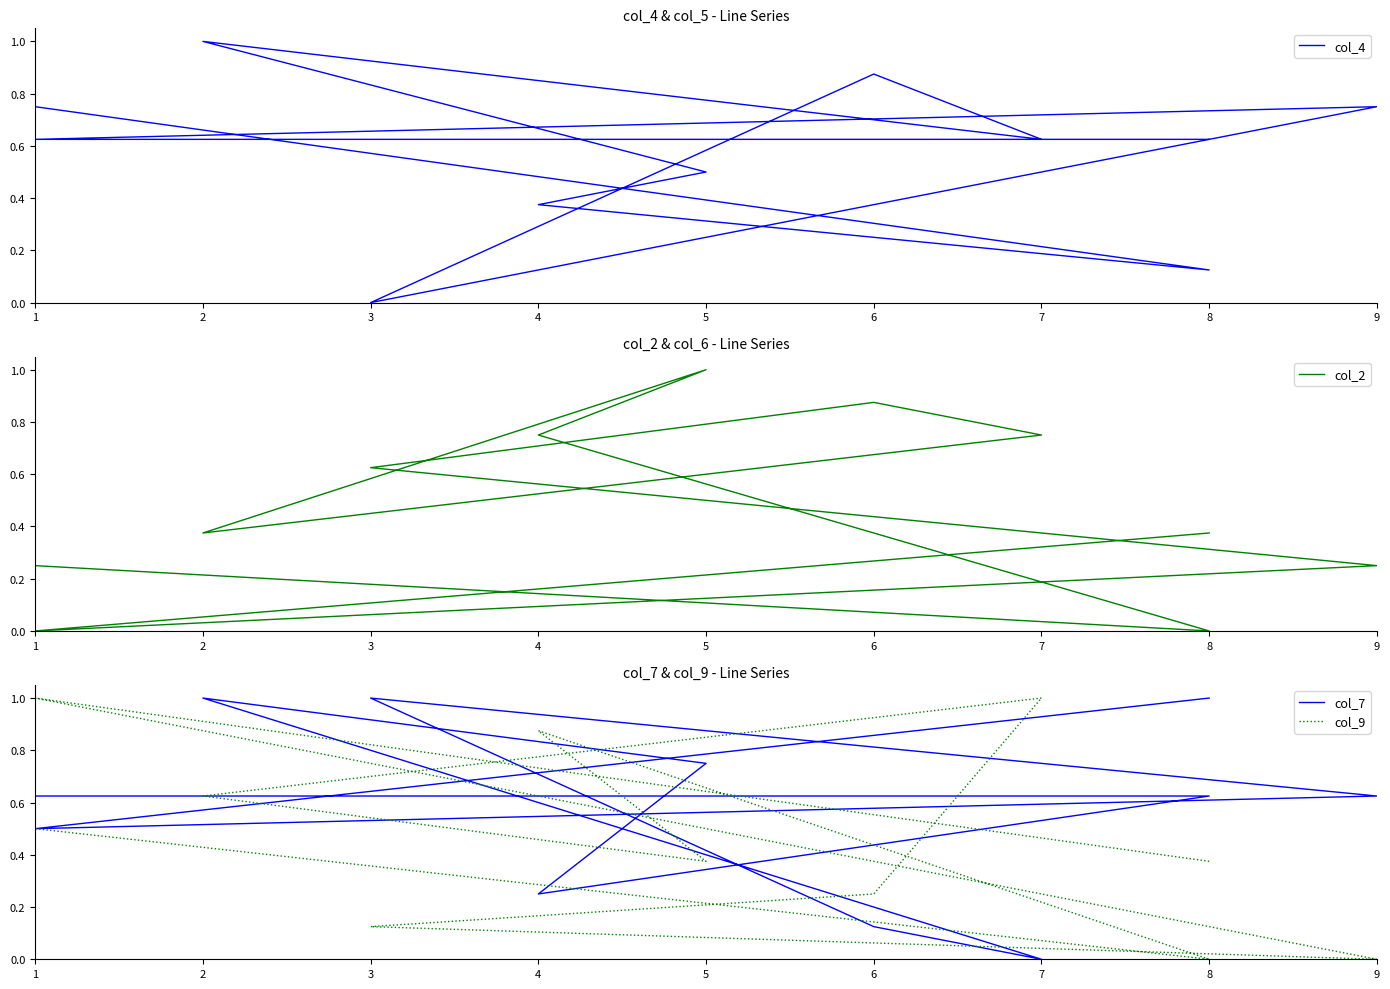

What is the average value of the col_2 series?

0.5